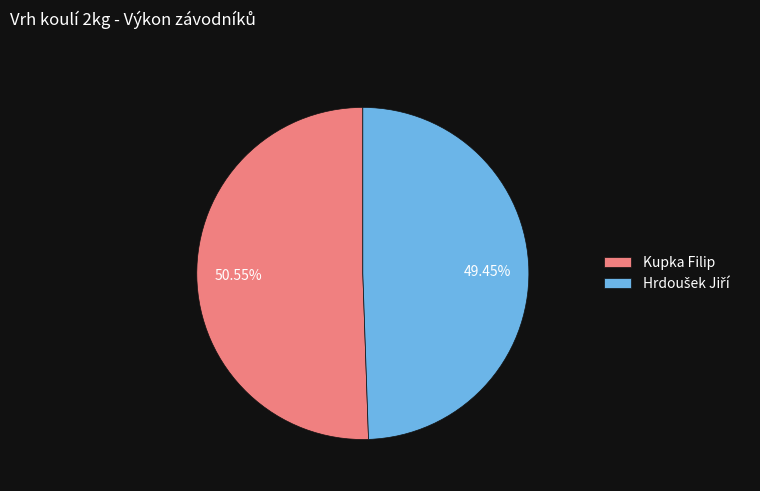

Which slice is the largest?

Kupka Filip